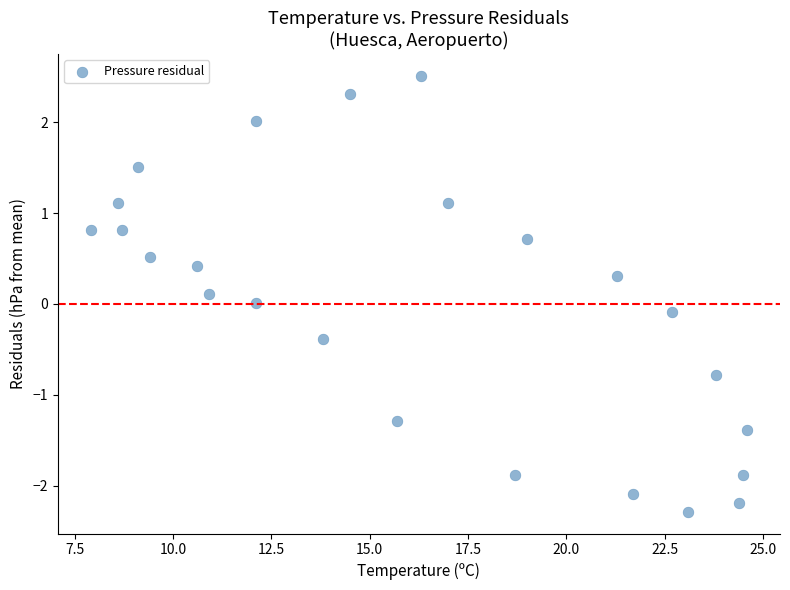

What is the range of X values (max minus min)?

16.7